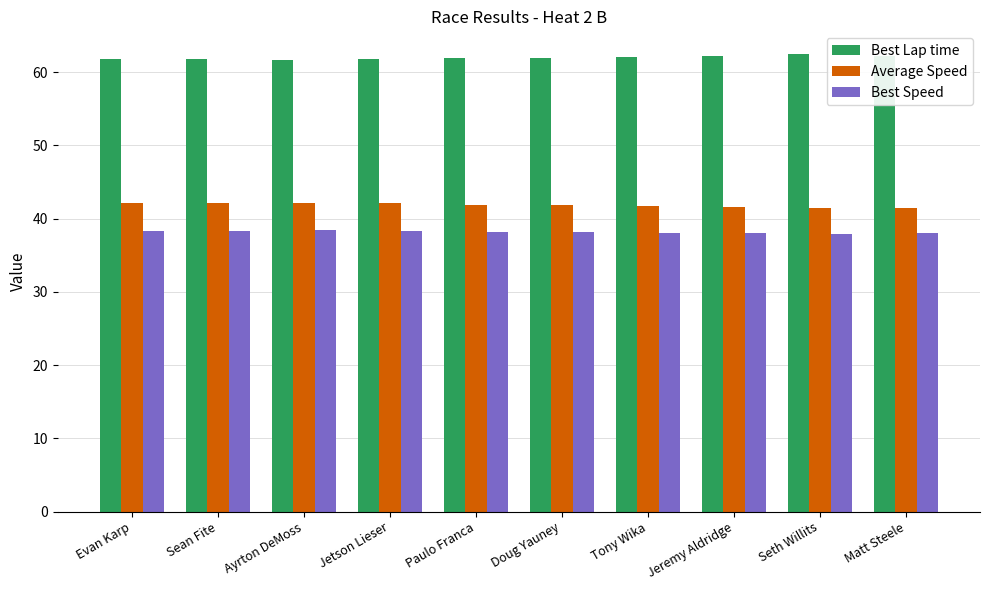

What is the highest value of the Best Speed series?

38.4